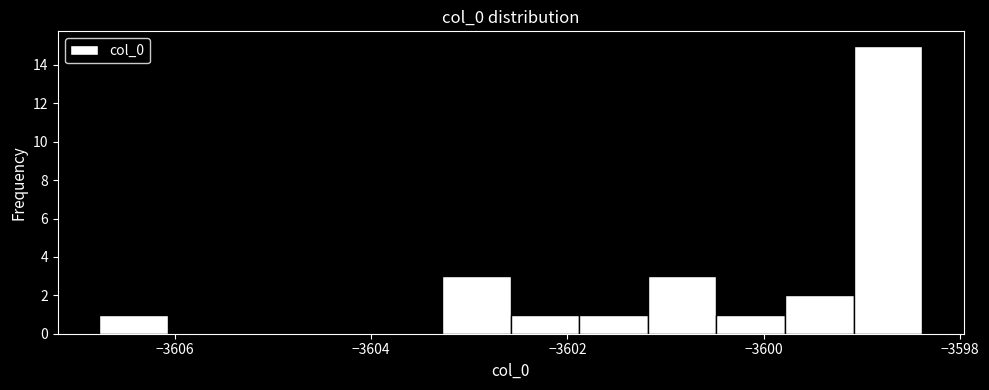

Around what value on the x-axis is the tallest bar? Give the approximate position of its centre, as read against the axis.

-3598.8